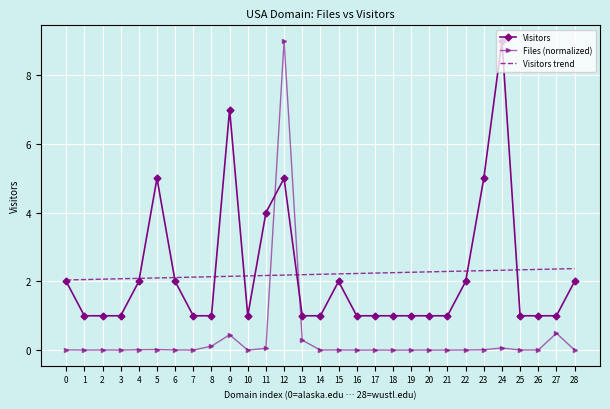

Between 15 and 26, which series saw the biggest shift?

Visitors